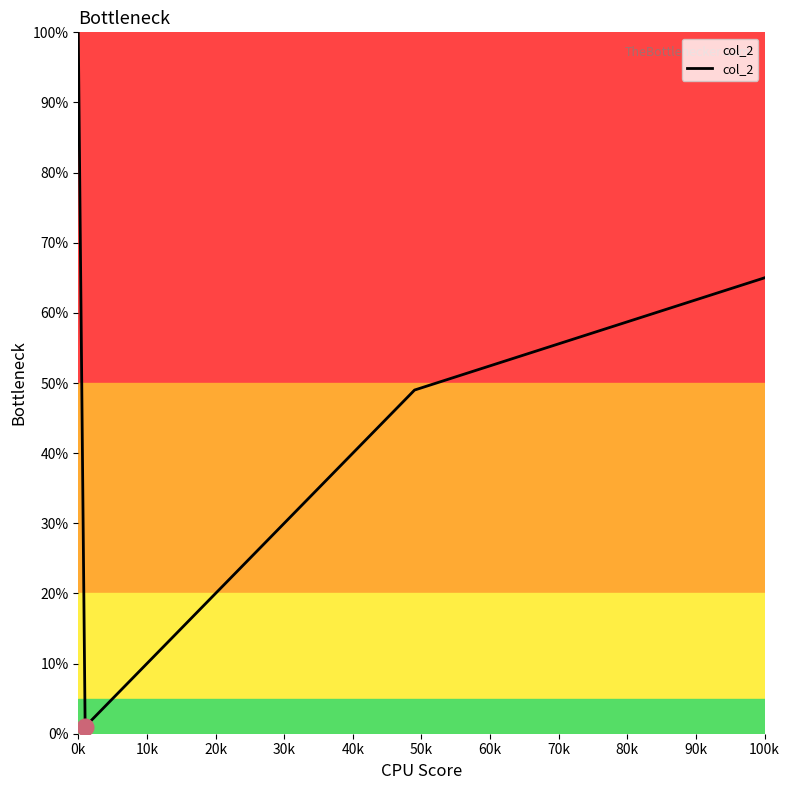

Reading right to left, transcribe all the data shown in this chart.

65	49	25	8	5	4	3	3	2	1	100